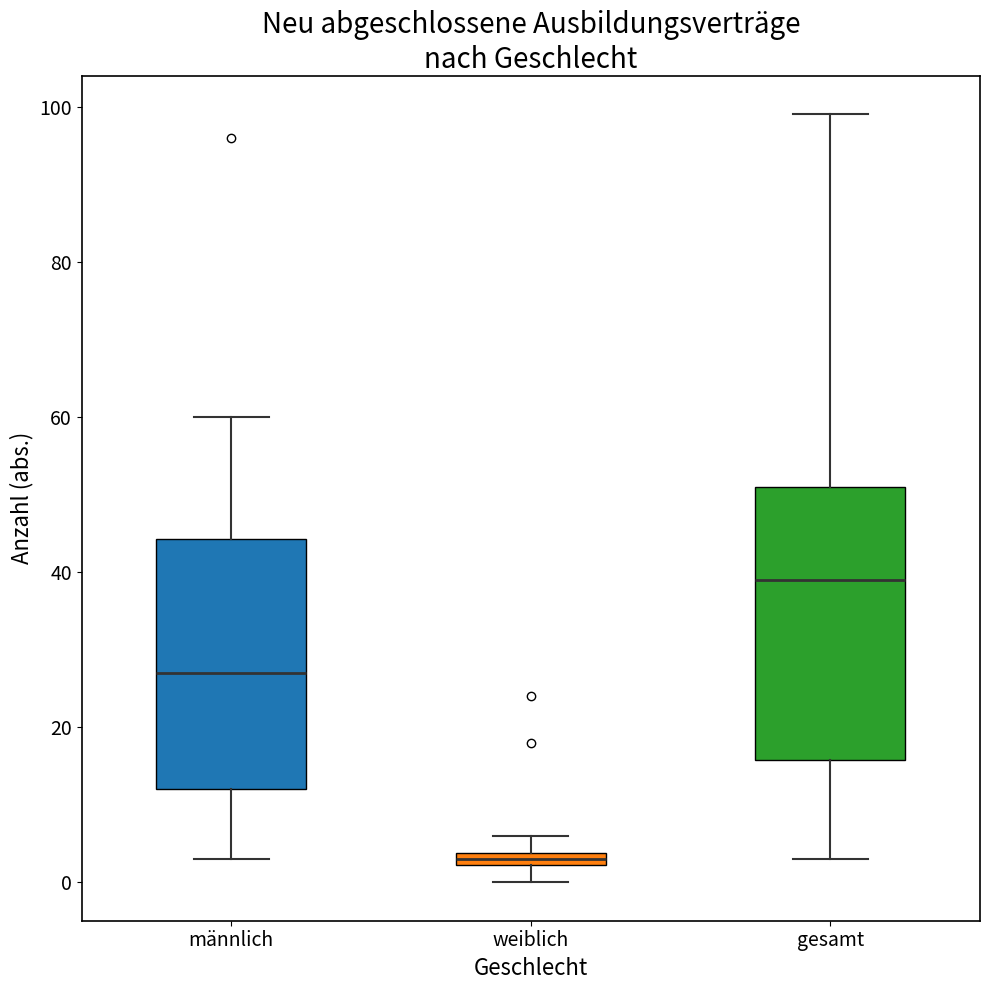

Where does the upper whisker of the box for männlich end on the y-axis? The values are not printed on the chart, so give them approximately, as read against the axis.

60